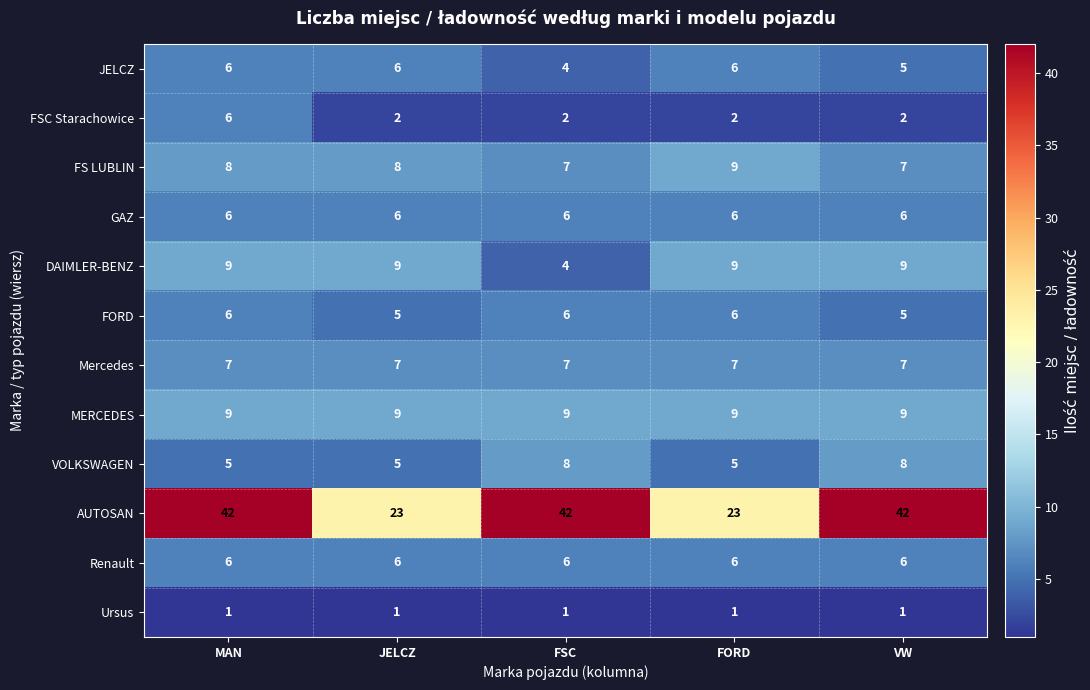

At which label is DAIMLER-BENZ closest to 6?

FSC